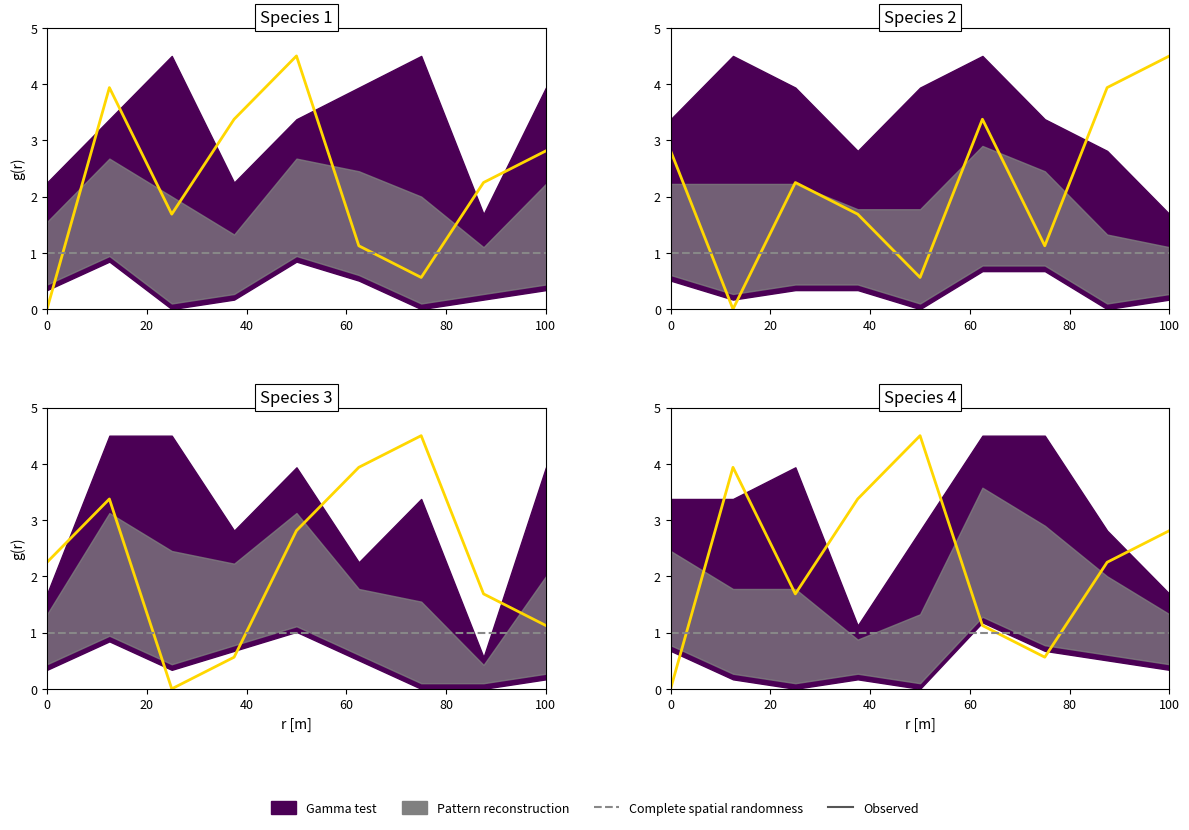

The col_4 series shows 3.0 at 3. True or false?

False